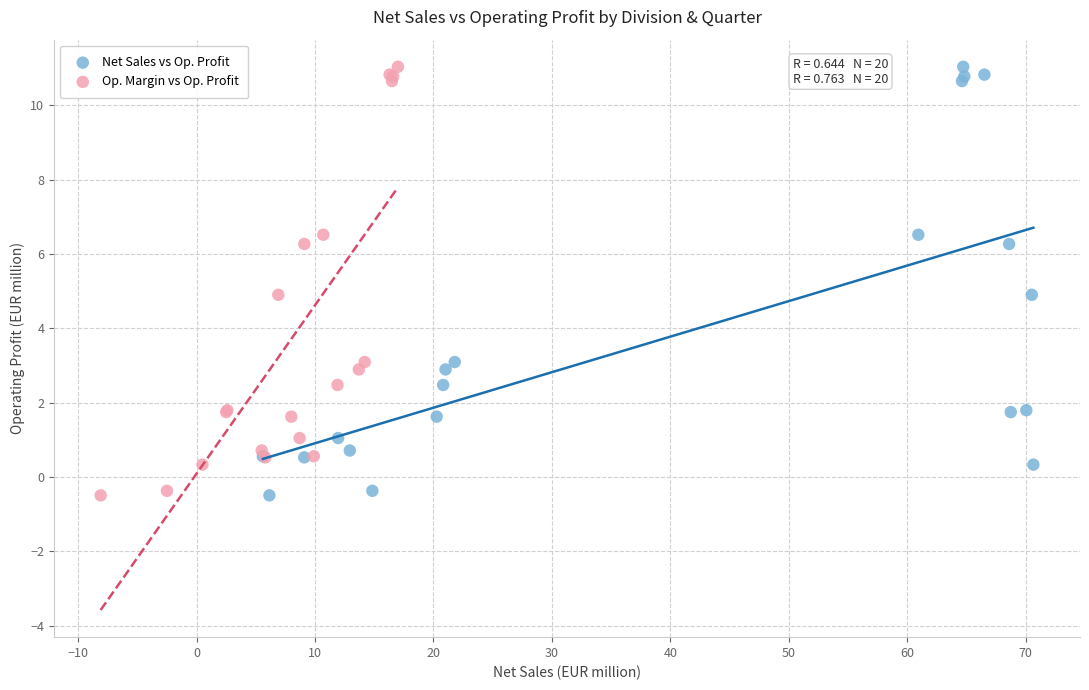

What are all the series names shown in the legend?

Net Sales vs Op. Profit, Op. Margin vs Op. Profit